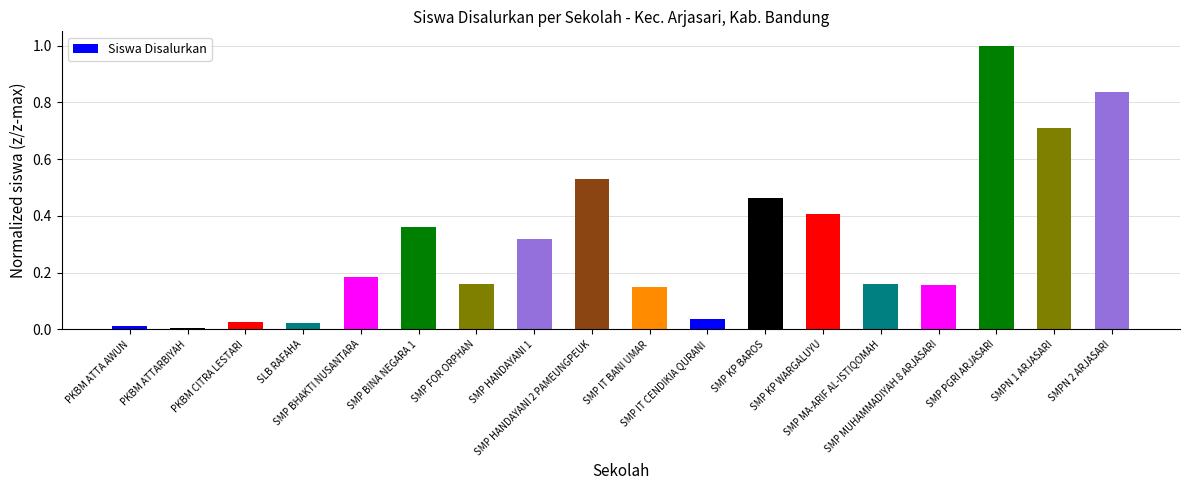

What is the sum of all values?

5.5